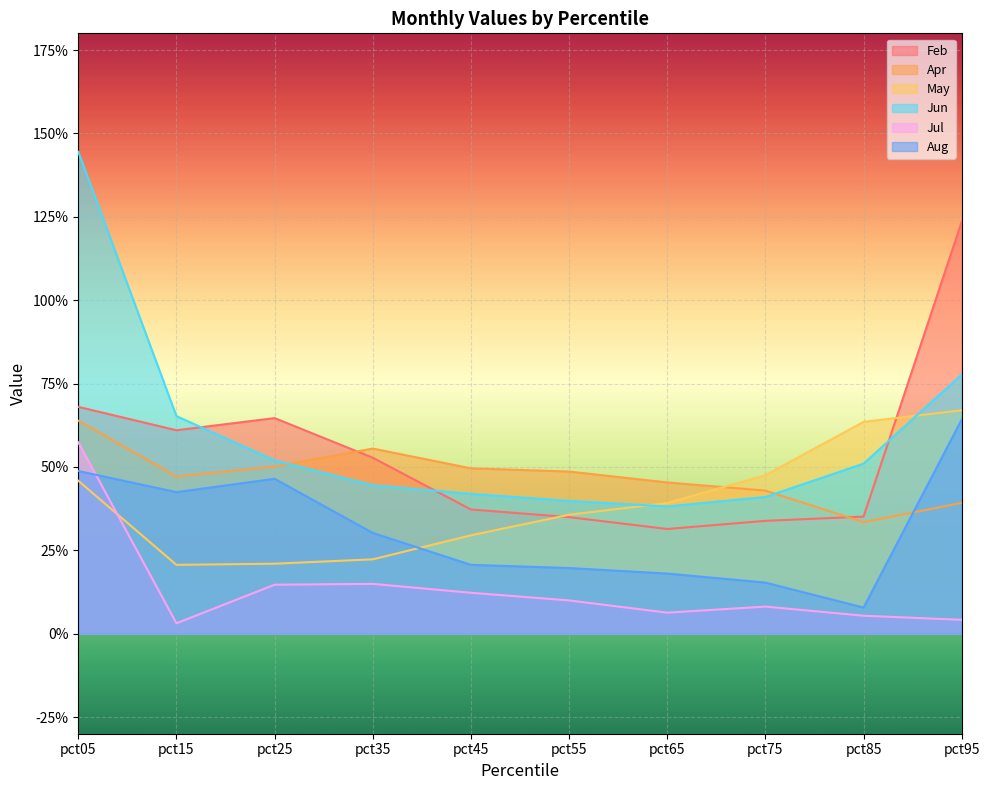

Reading right to left, transcribe all the data shown in this chart.

Feb: pct95=1.2	pct85=0.4	pct75=0.3	pct65=0.3	pct55=0.3	pct45=0.4	pct35=0.5	pct25=0.6	pct15=0.6	pct05=0.7
Apr: pct95=0.4	pct85=0.3	pct75=0.4	pct65=0.5	pct55=0.5	pct45=0.5	pct35=0.6	pct25=0.5	pct15=0.5	pct05=0.6
May: pct95=0.7	pct85=0.6	pct75=0.5	pct65=0.4	pct55=0.4	pct45=0.3	pct35=0.2	pct25=0.2	pct15=0.2	pct05=0.5
Jun: pct95=0.8	pct85=0.5	pct75=0.4	pct65=0.4	pct55=0.4	pct45=0.4	pct35=0.4	pct25=0.5	pct15=0.7	pct05=1.4
Jul: pct95=0.0	pct85=0.1	pct75=0.1	pct65=0.1	pct55=0.1	pct45=0.1	pct35=0.1	pct25=0.1	pct15=0.0	pct05=0.6
Aug: pct95=0.6	pct85=0.1	pct75=0.2	pct65=0.2	pct55=0.2	pct45=0.2	pct35=0.3	pct25=0.5	pct15=0.4	pct05=0.5